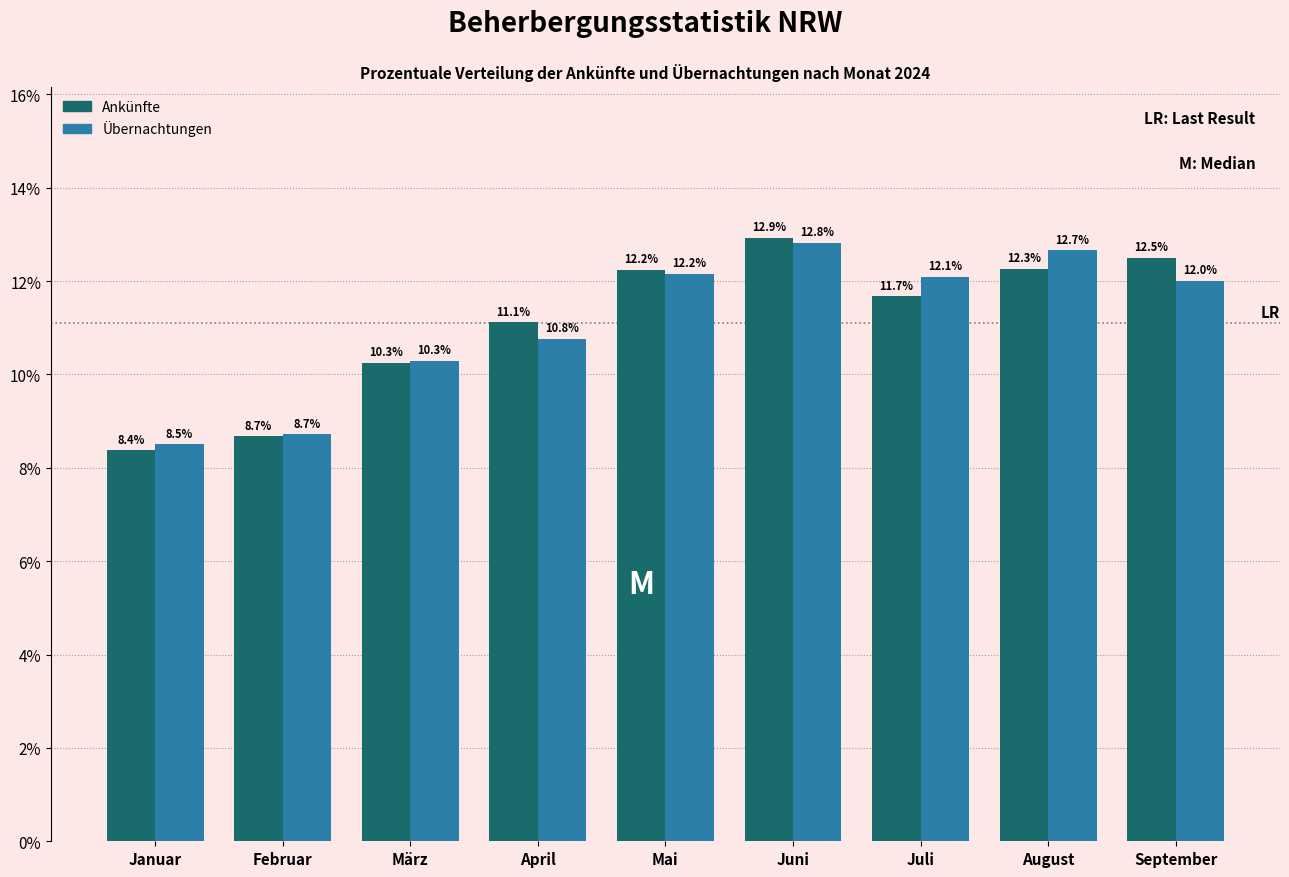

At which category is the sum across all series the highest?

Juni